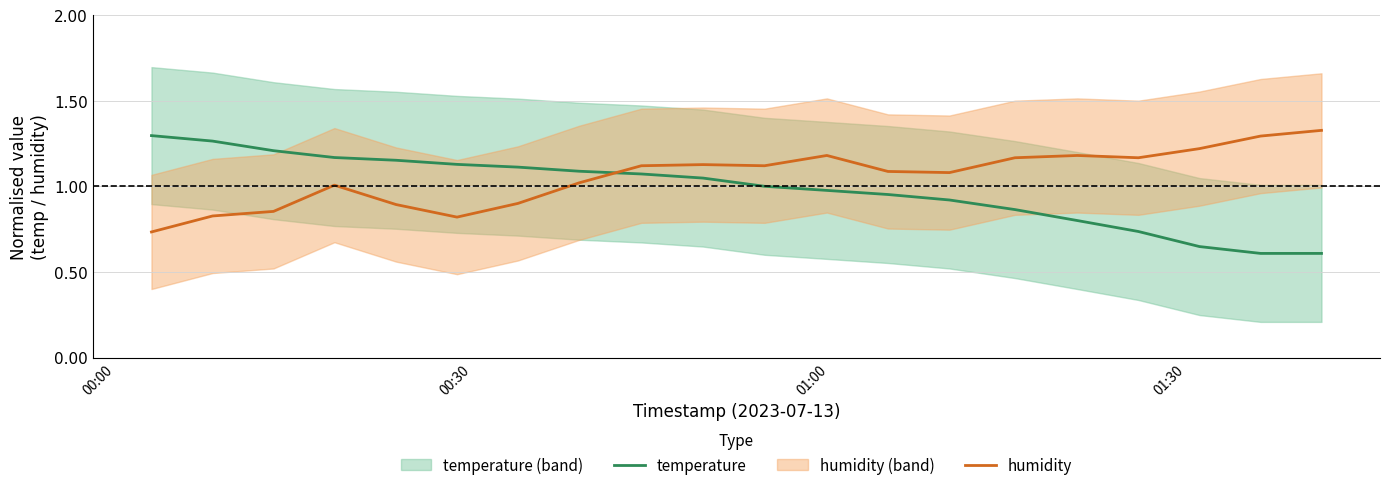

Which series ends up on top after the final intersection of temperature and humidity?

humidity